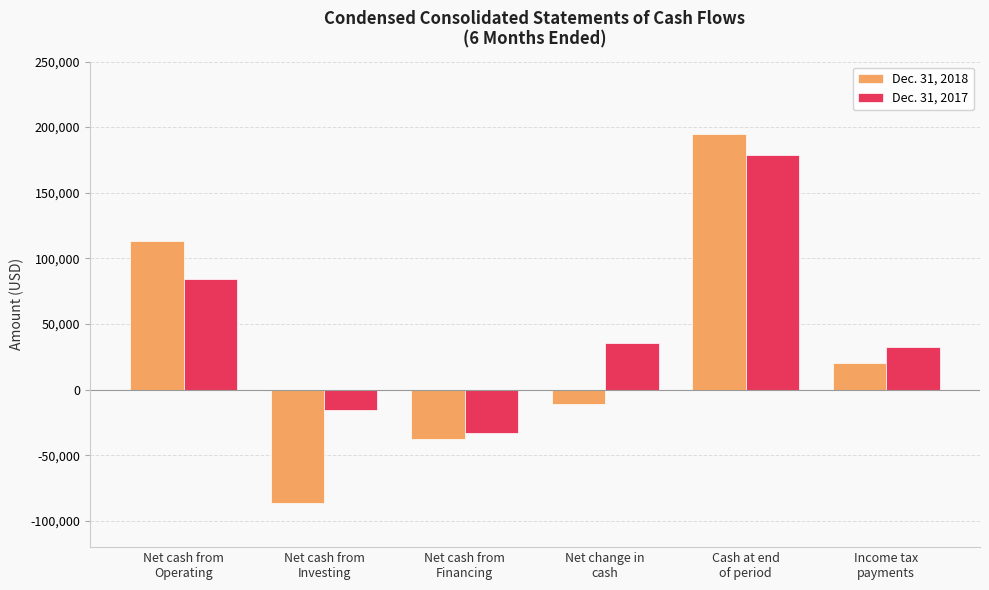

What is the difference between the highest and lowest values at Net change in
cash?

46884